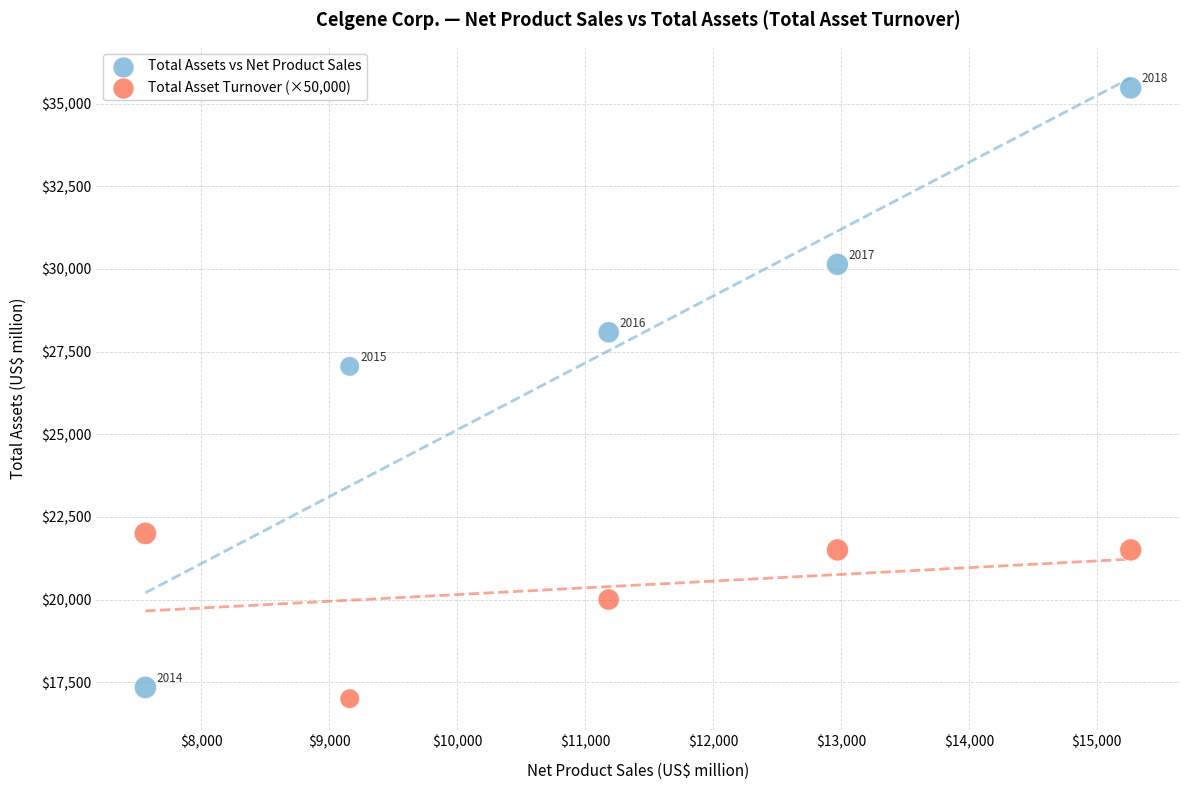

Which series contains the highest Y value?

Total Assets vs Net Product Sales